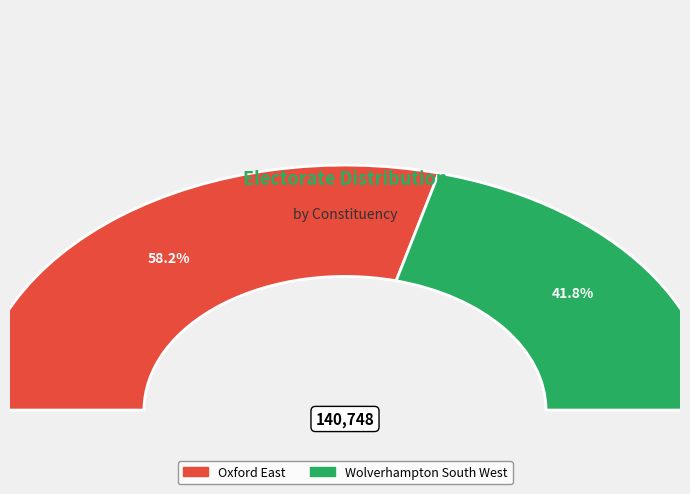

Which category accounts for the majority?

Oxford East